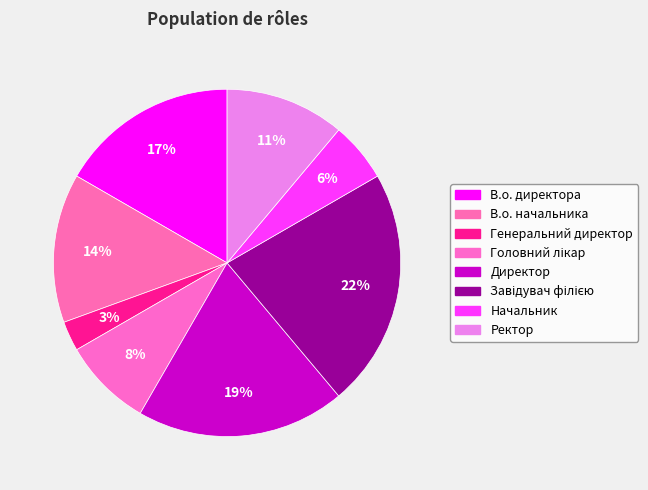

Count the number of slices in the pie.

8